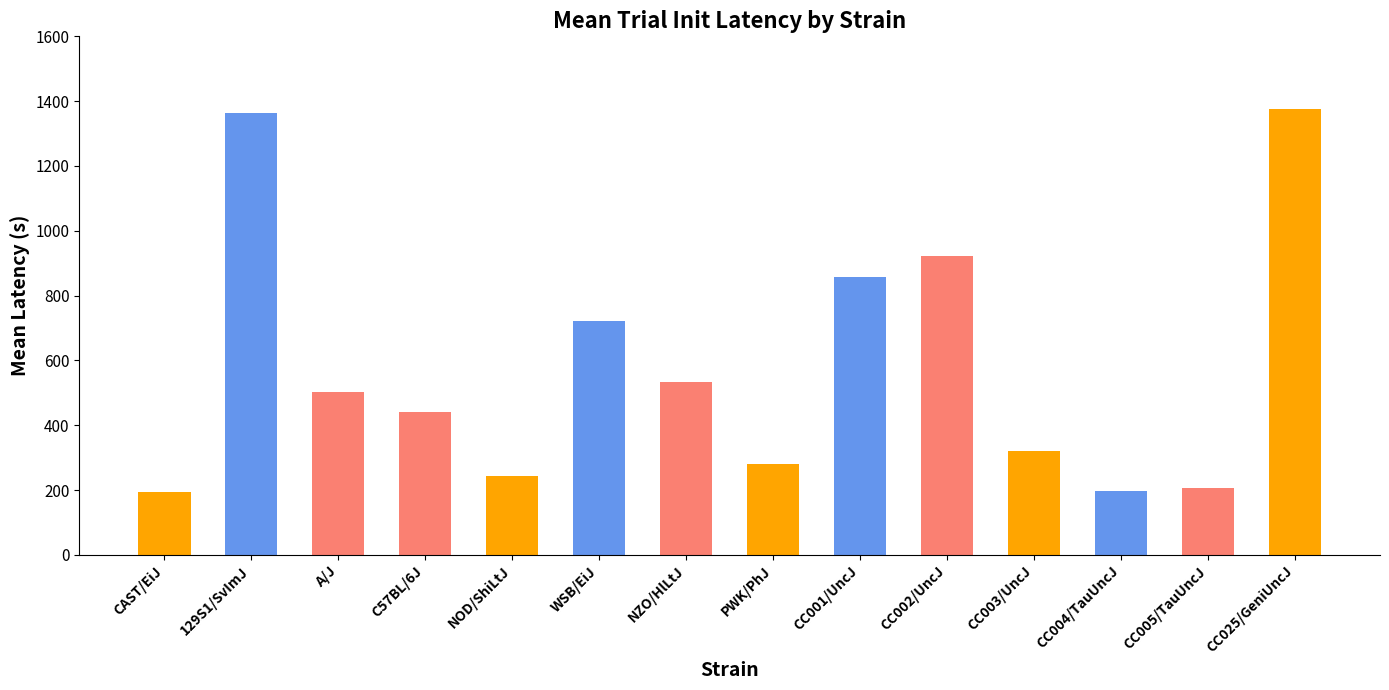

Approximately how many times larger is the value at NOD/ShiLtJ compared to CAST/EiJ?

1.3